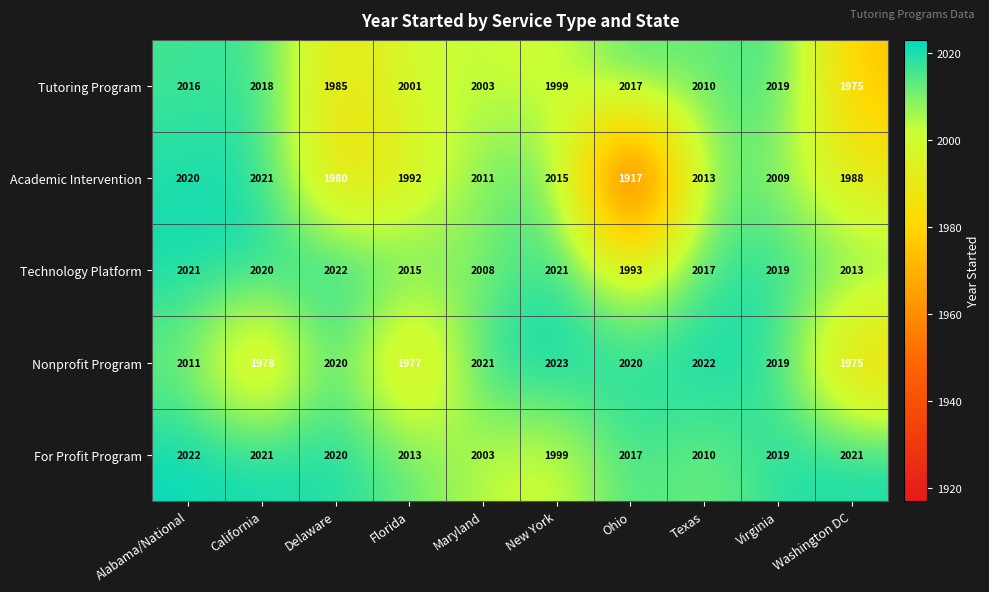

What value does the Nonprofit Program series have at Washington DC?

1975